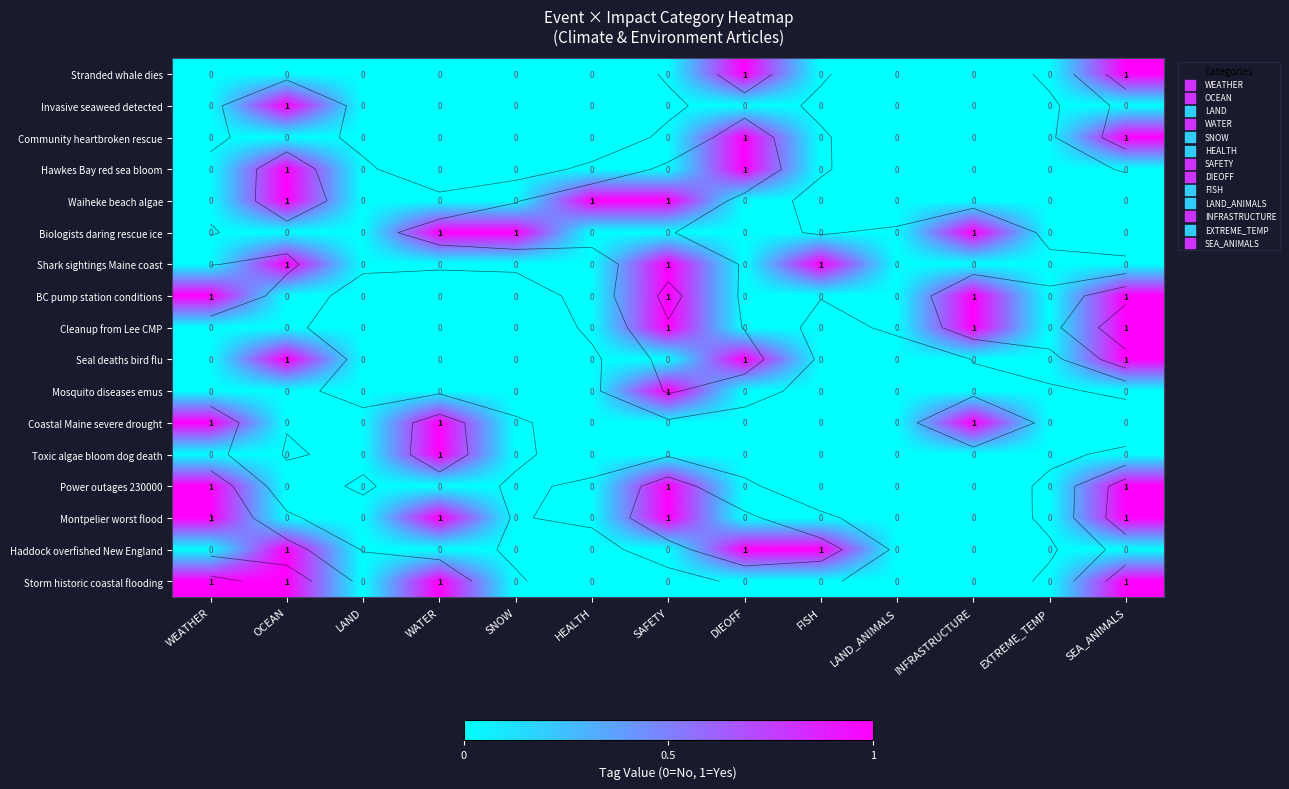

Is it true that Biologists daring rescue ice equals 0 at WEATHER?

False